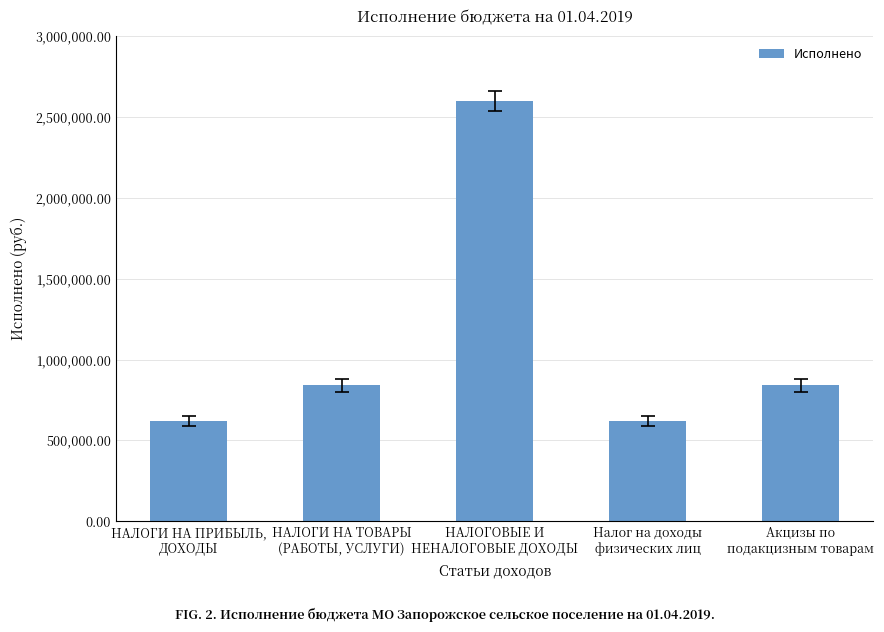

Reading left to right, extract all data points from this chart.

НАЛОГИ НА ПРИБЫЛЬ,
ДОХОДЫ=618056.5	НАЛОГИ НА ТОВАРЫ
(РАБОТЫ, УСЛУГИ)=840742.6	НАЛОГОВЫЕ И
НЕНАЛОГОВЫЕ ДОХОДЫ=2598390.2	Налог на доходы
физических лиц=618056.5	Акцизы по
подакцизным товарам=840742.6